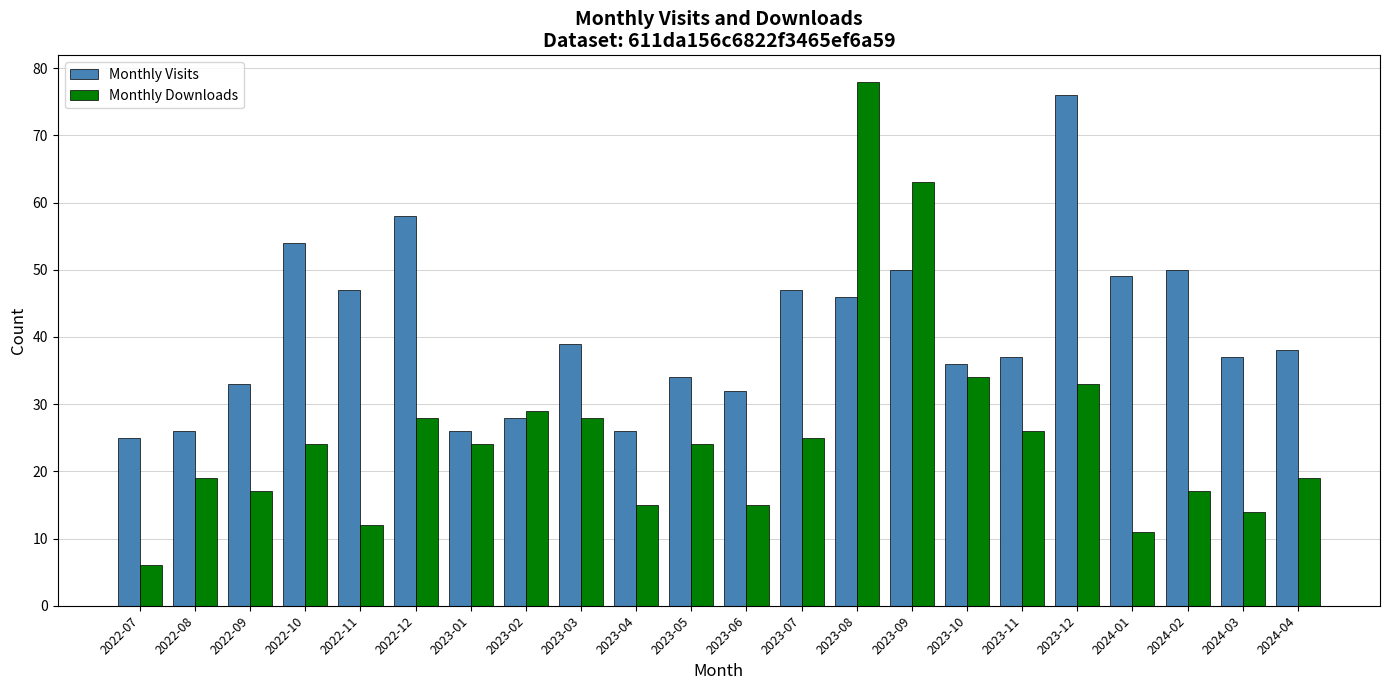

Does the chart contain stacked bars?

No